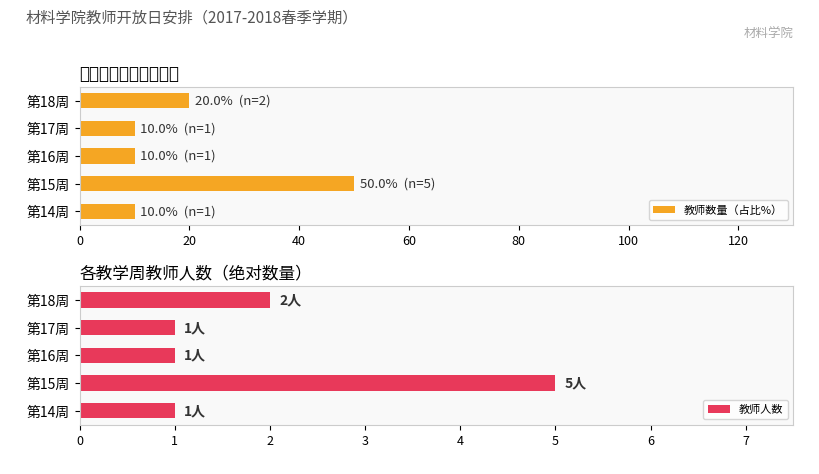

Rank the series by their average value, from highest to lowest.

教师数量（占比%）, 教师人数